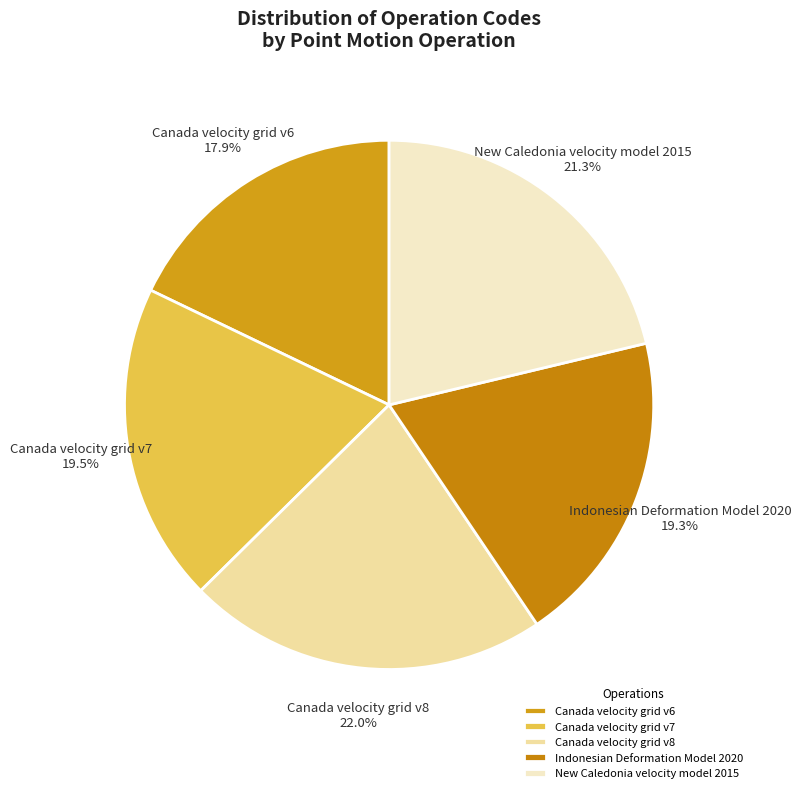

Is it true that Canada velocity grid v7 is 10% of the pie?

False